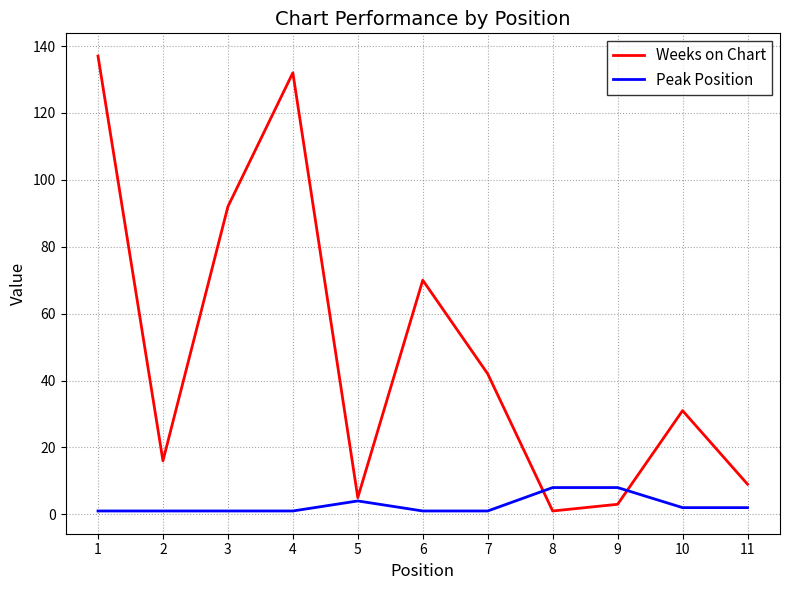

Reading left to right, extract all data points from this chart.

Weeks on Chart: 137	16	92	132	5	70	42	1	3	31	9
Peak Position: 1	1	1	1	4	1	1	8	8	2	2